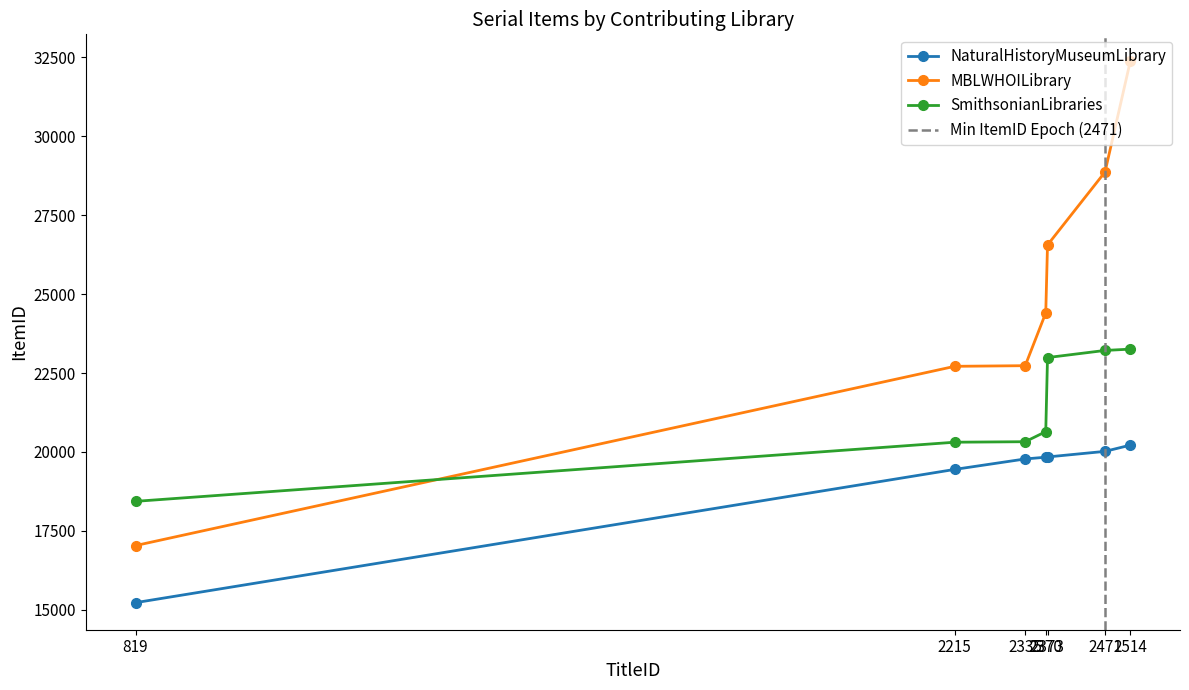

What is the minimum value shown in the chart?

15227